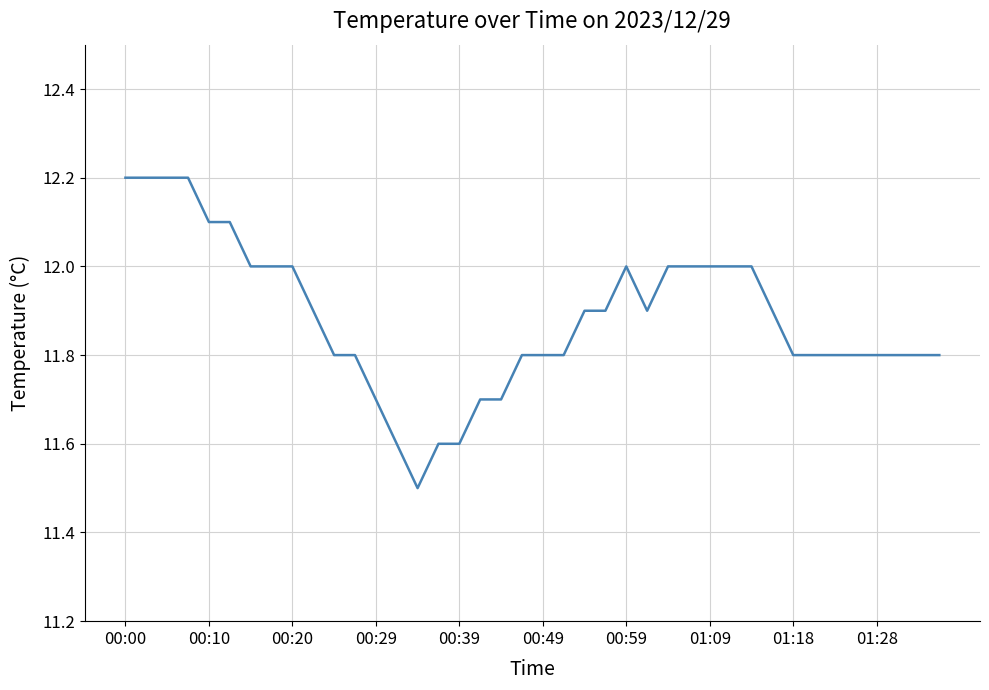

What is the smallest value displayed?

11.5